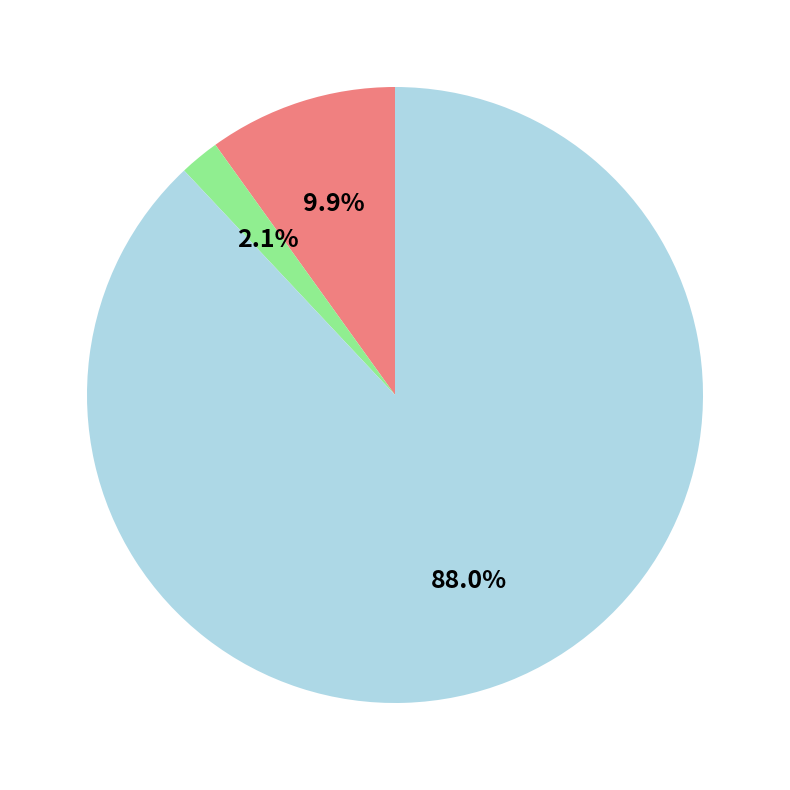

Is there a majority slice in this chart?

Yes